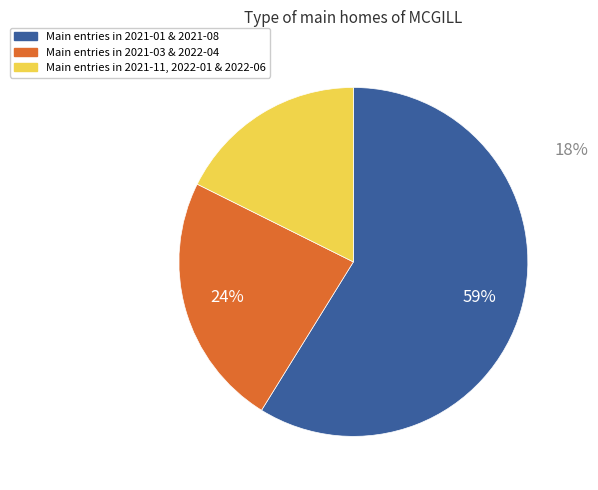

Is it true that Main entries in 2021-03 & 2022-04 is 24% of the pie?

True